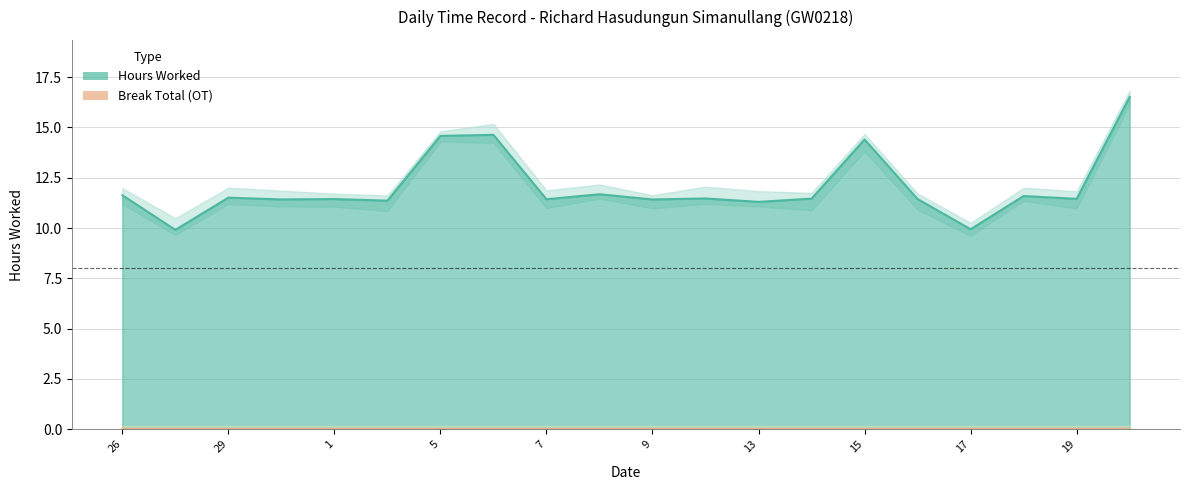

How many data points does each series have?

20